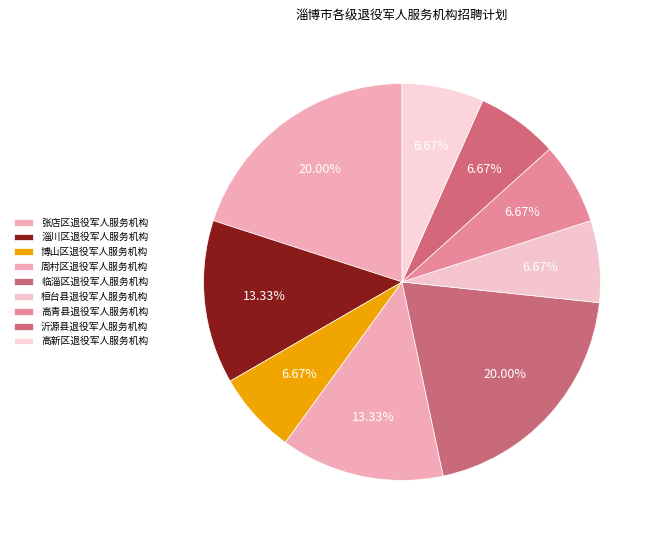

To the nearest percent, what portion does 沂源县退役军人服务机构 represent?

7%